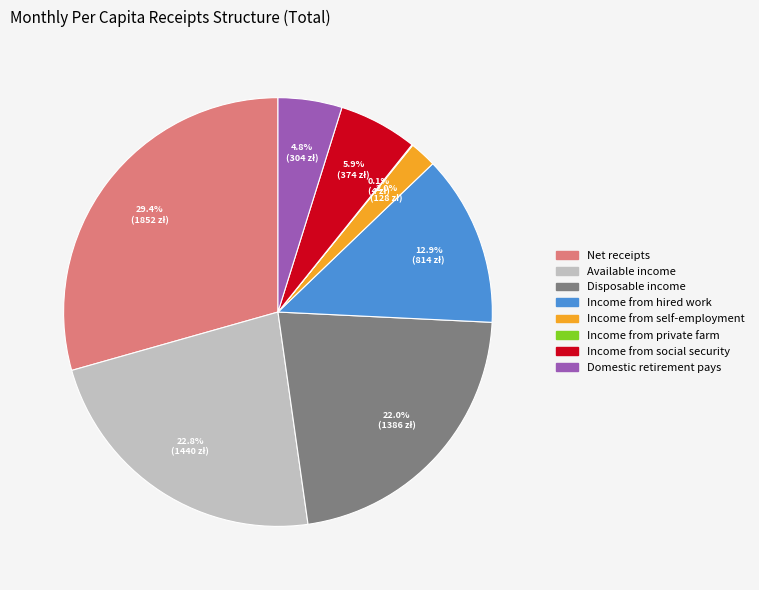

Is it true that Net receipts is 15% of the pie?

False